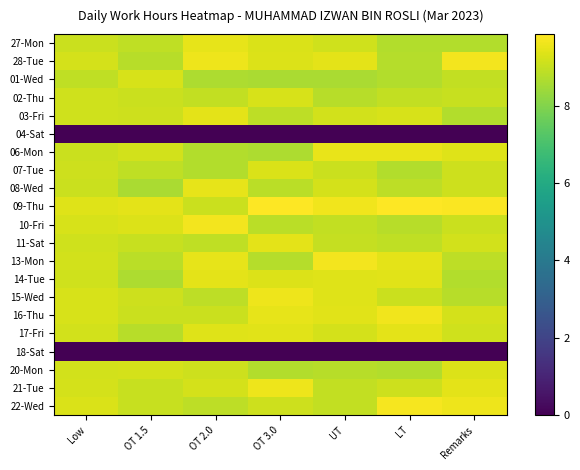

Rank the series at LT from highest to lowest value.

09-Thu, 22-Wed, 16-Thu, 06-Mon, 13-Mon, 17-Fri, 14-Tue, 03-Fri, 21-Tue, 15-Wed, 02-Thu, 11-Sat, 08-Wed, 10-Fri, 28-Tue, 07-Tue, 20-Mon, 01-Wed, 27-Mon, 04-Sat, 18-Sat